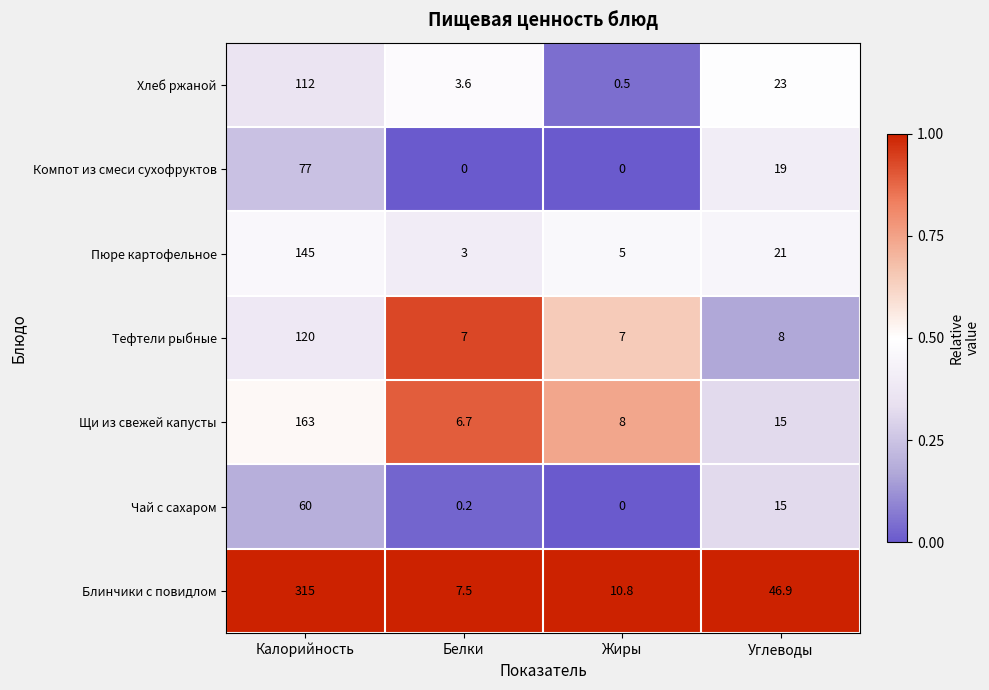

Which series has the widest spread of values?

Блинчики с повидлом